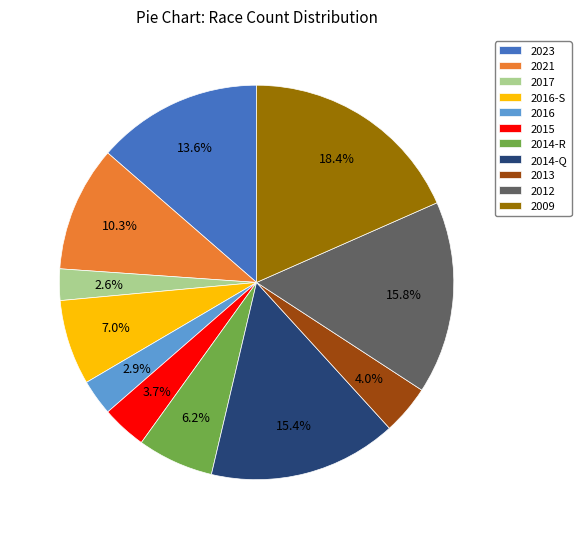

Is it true that 2016 is 3% of the pie?

True